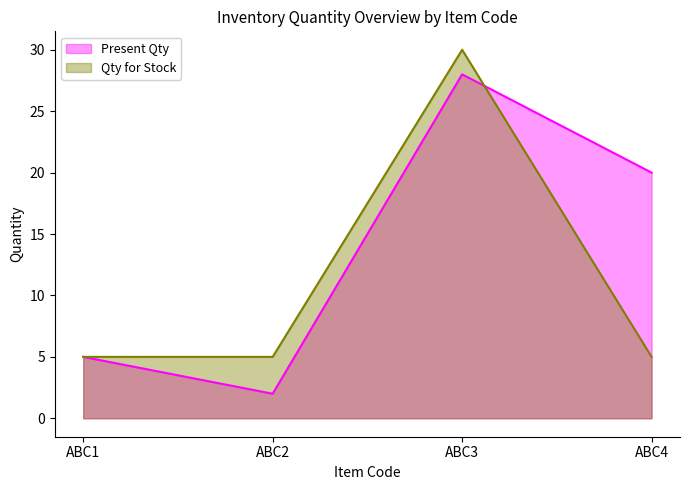

How many times do Qty for Stock and Present Qty cross each other?

1